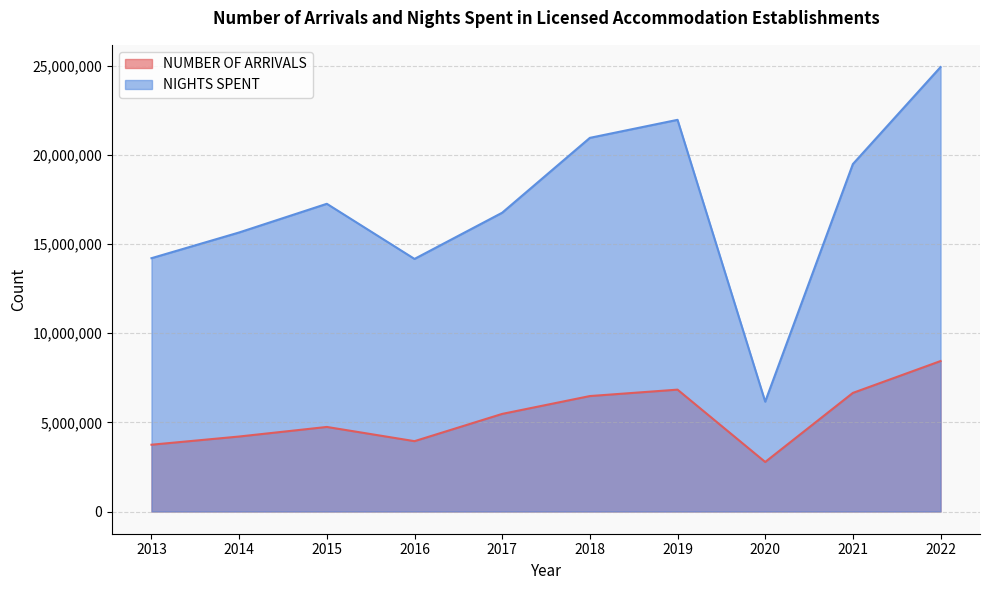

What is the sum of the NUMBER OF ARRIVALS values at 2017 and 2020?

8246466